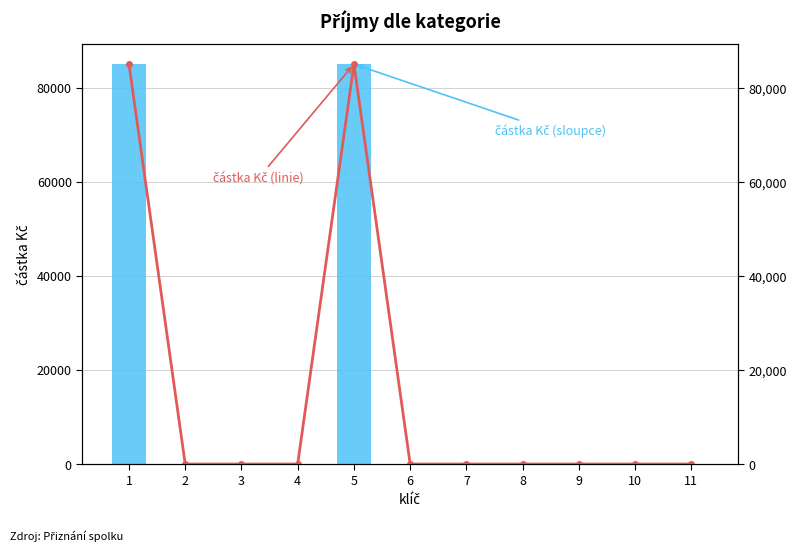

Rank the categories by částka Kč (linie) value from highest to lowest.

1, 5, 2, 3, 4, 6, 7, 8, 9, 10, 11